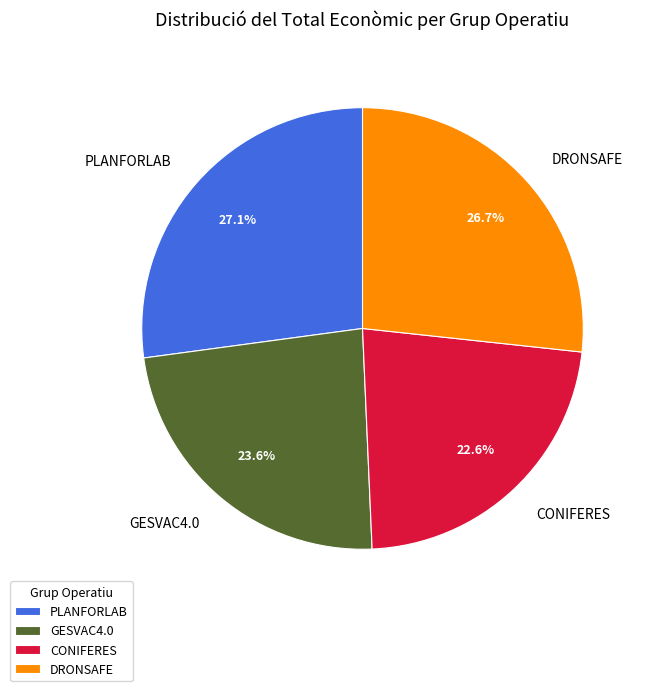

What percentage do CONIFERES and PLANFORLAB together represent?

49.7%